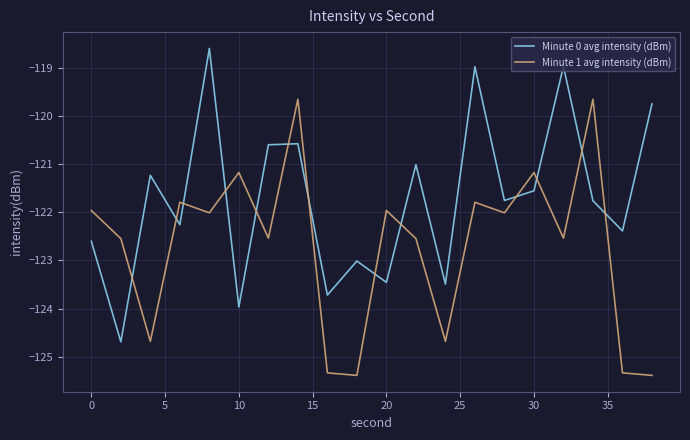

What is the greatest value displayed?

-118.6